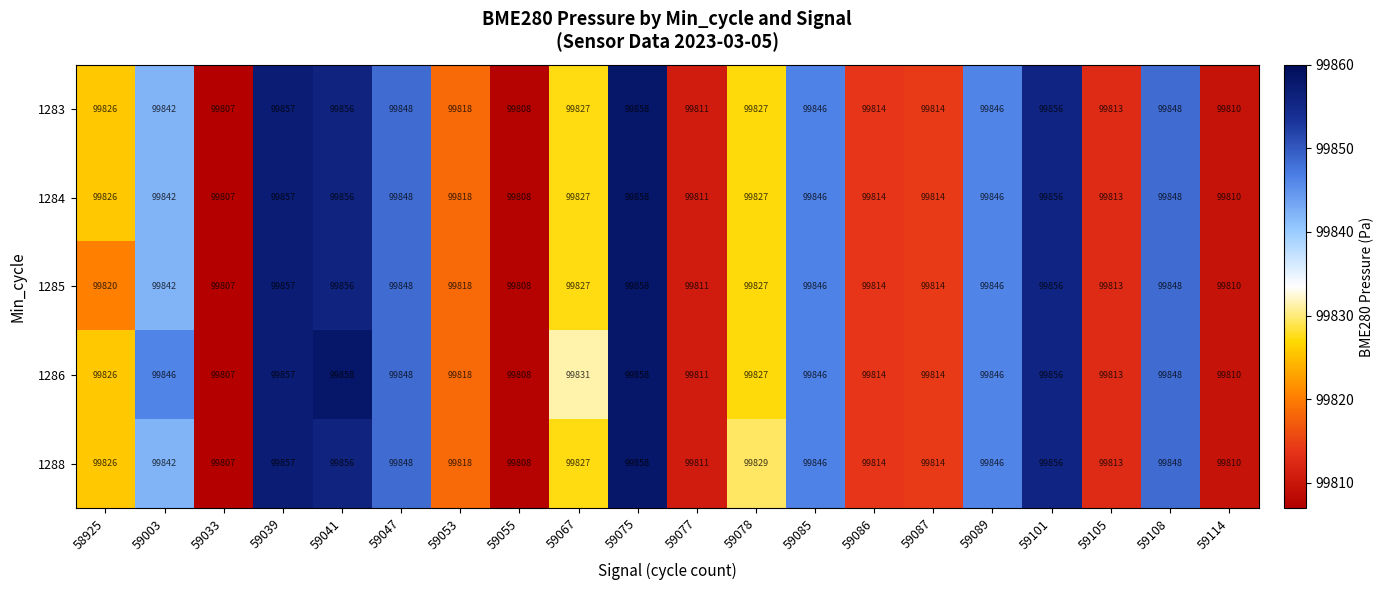

What is the maximum value shown in the chart?

99858